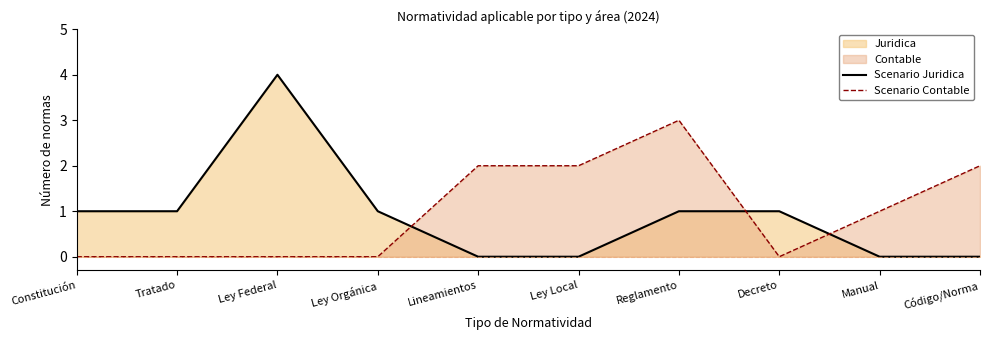

At which label does Scenario Juridica first exceed 1?

Ley Federal